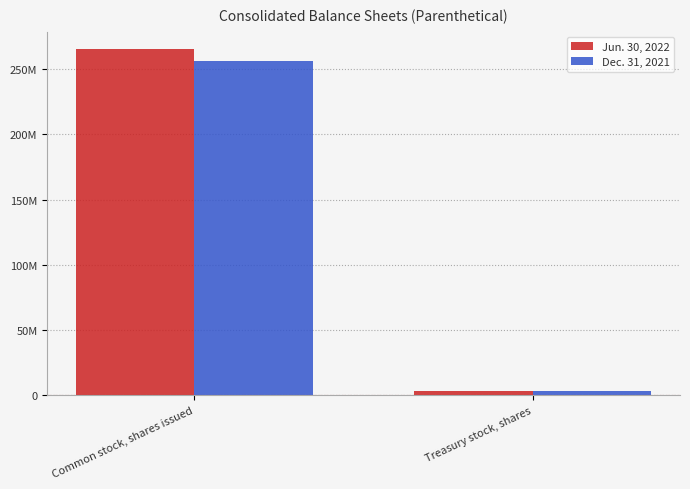

How many Jun. 30, 2022 values are between 3244664 and 265415337?

2